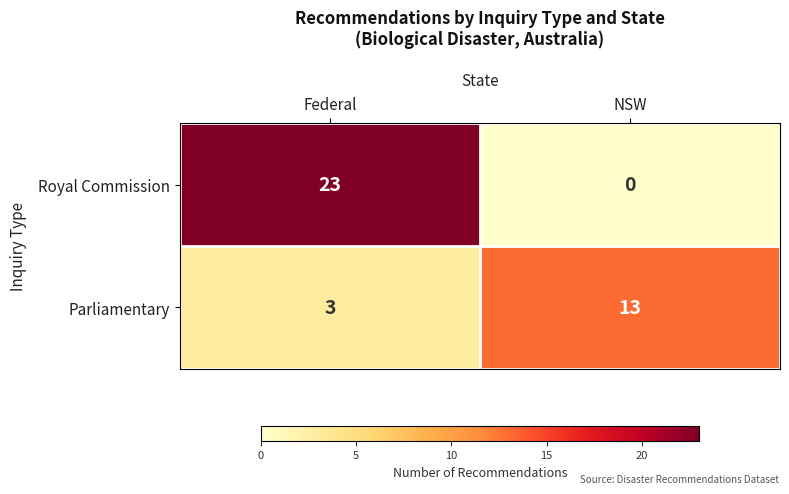

What is the spread (max minus min) of values at NSW?

13